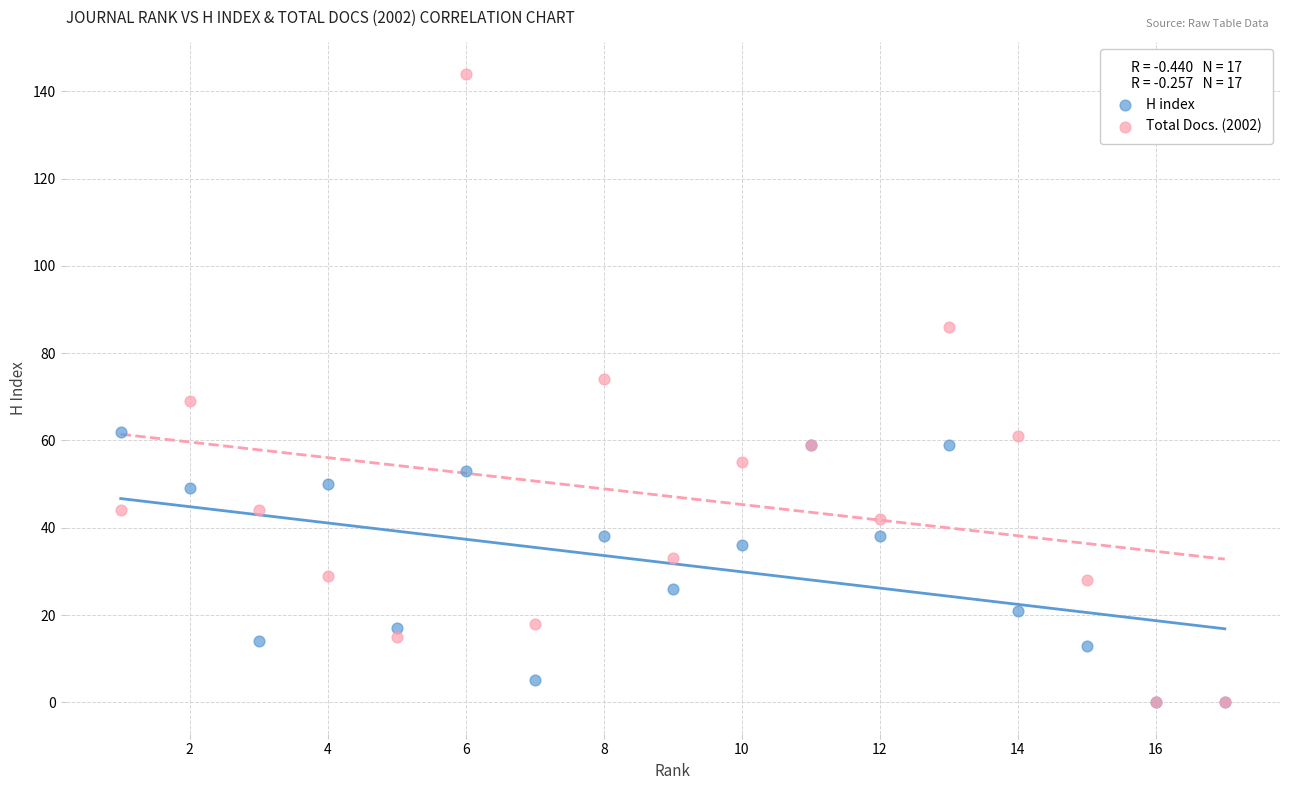

Which series contains the highest Y value?

Total Docs. (2002)